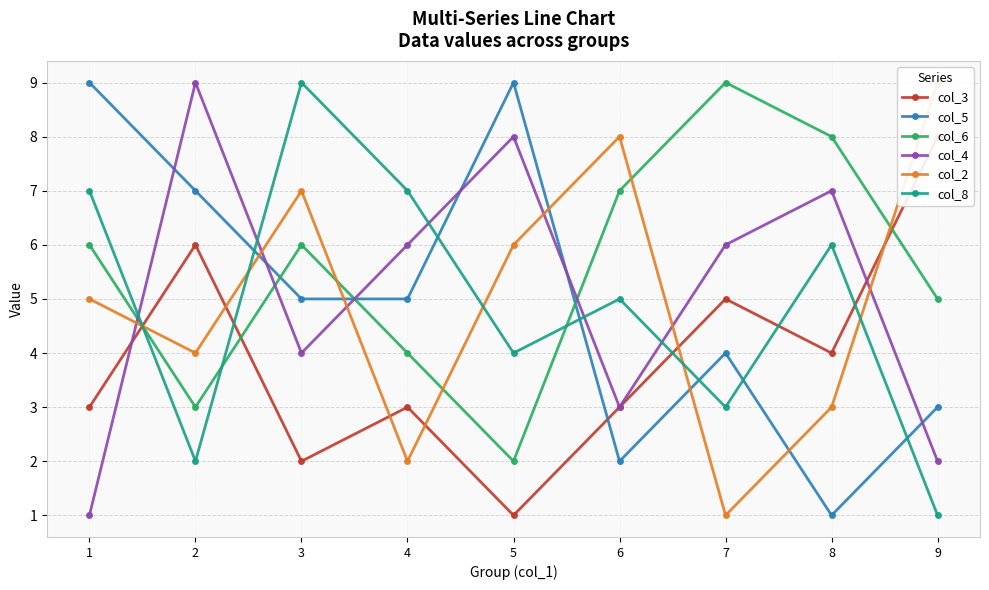

At which label does col_2 reach its peak?

9